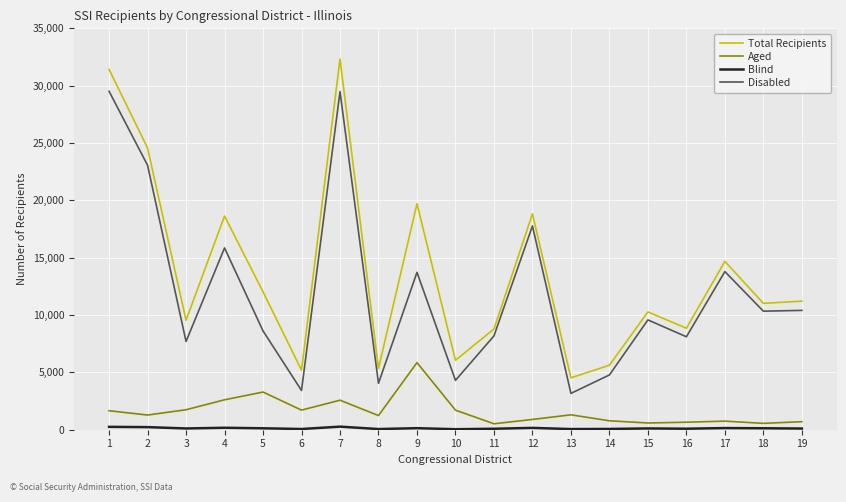

Which series changed the most between 2 and 14?

Total Recipients